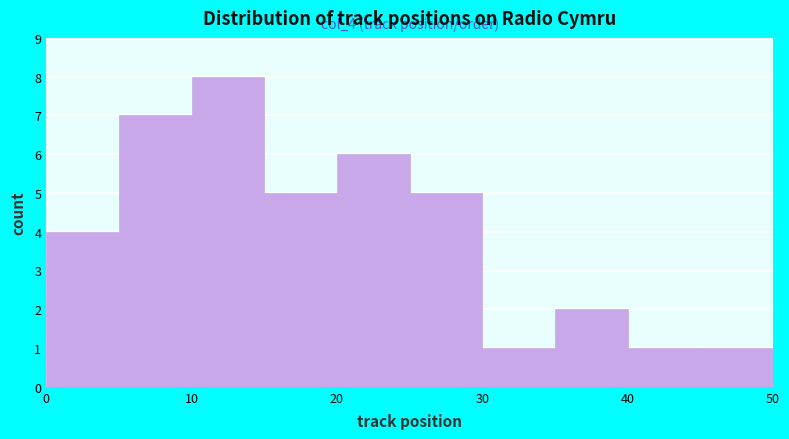

Over which range of the x-axis is the bar tallest?

10 to 15